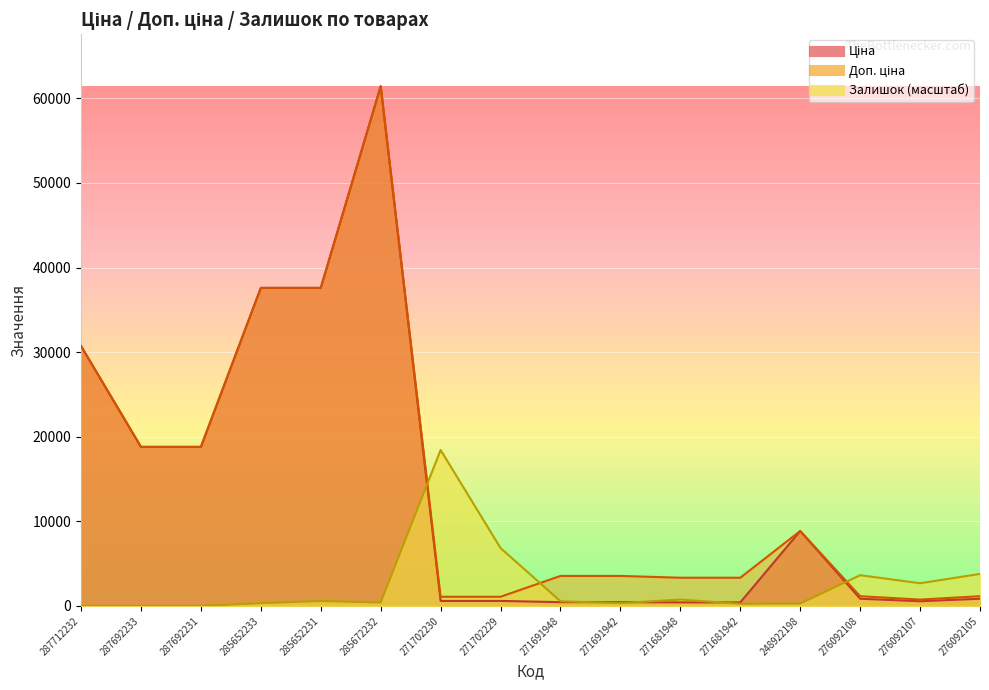

What is the difference between the Ціна values at 248922198 and 285652231?

28737.0